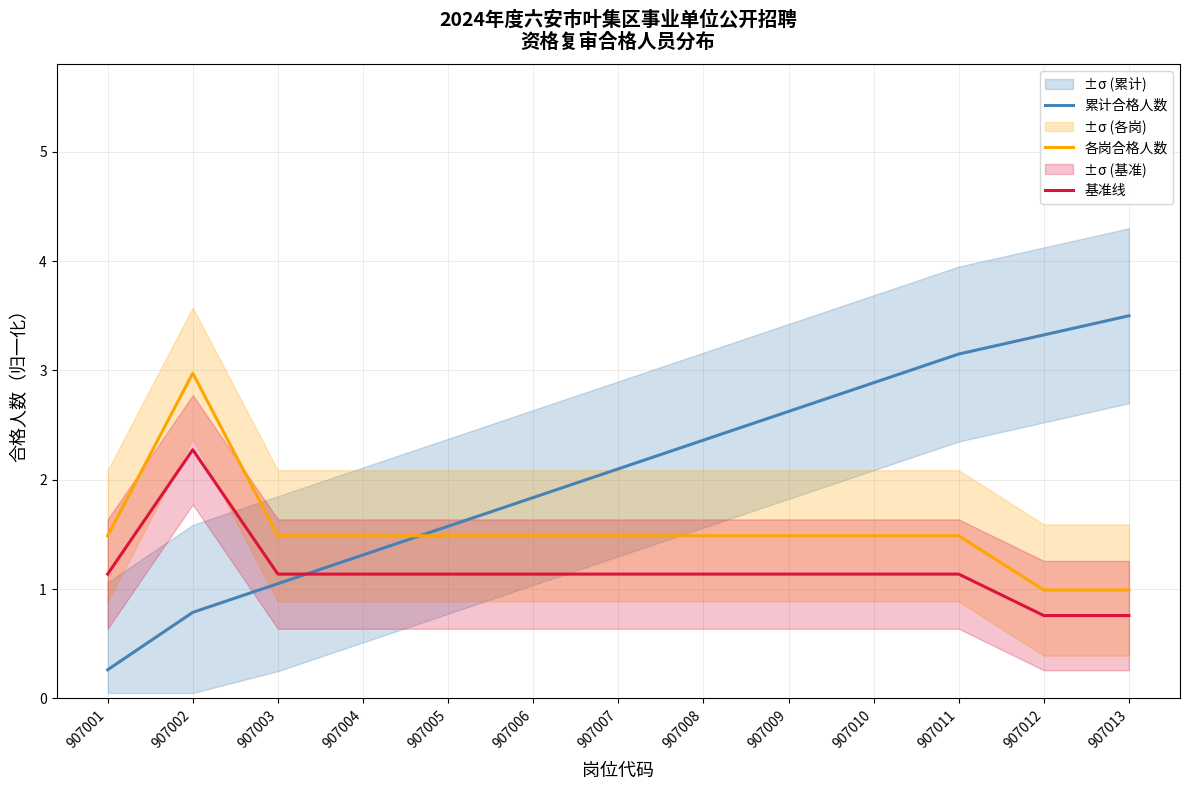

Does the chart have visible grid lines?

Yes